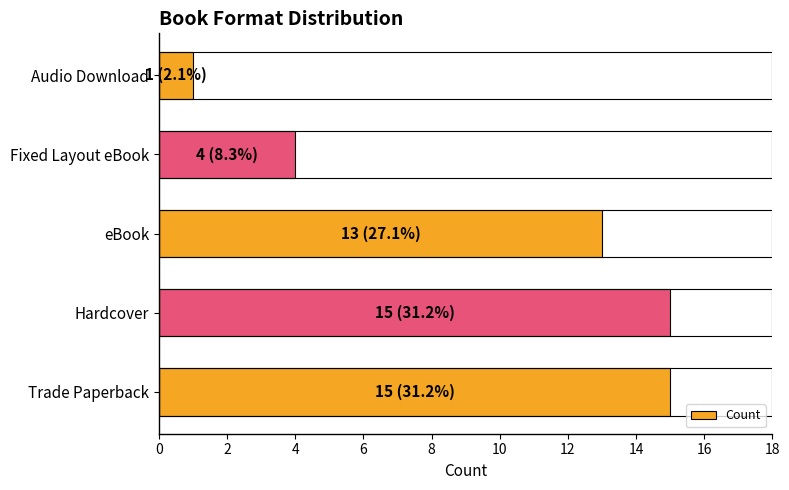

What is the difference between the second highest and second lowest values?

11